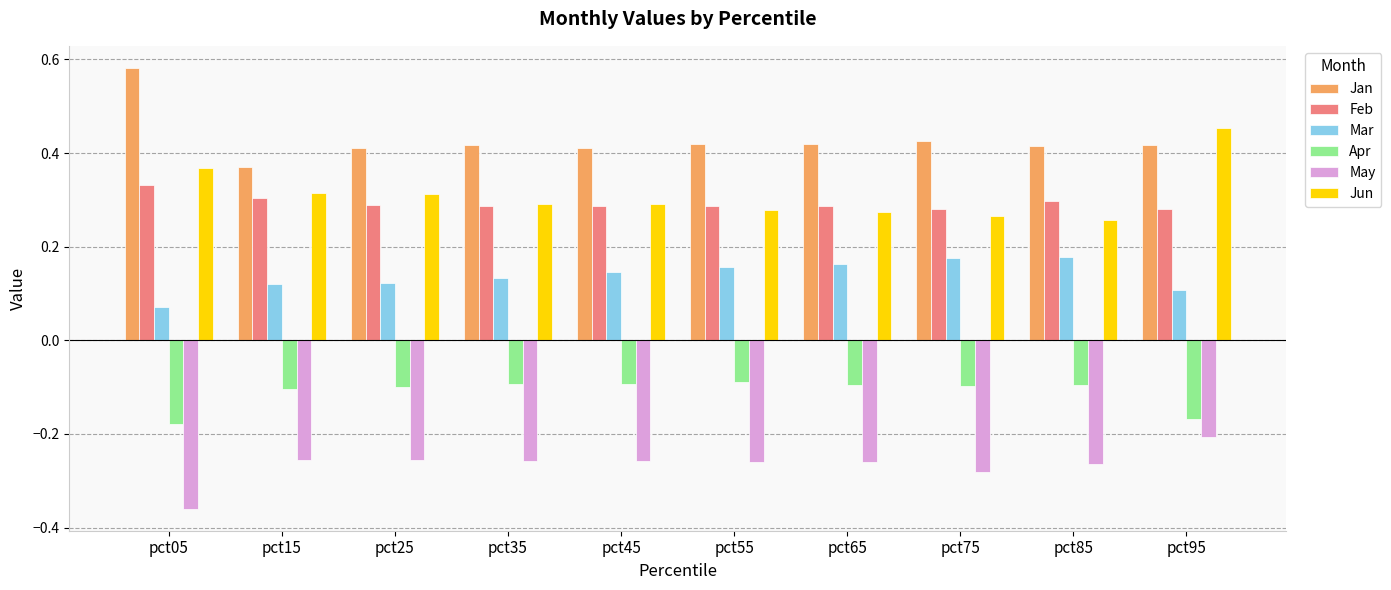

The value of Jun at pct55 is 0.5. True or false?

False